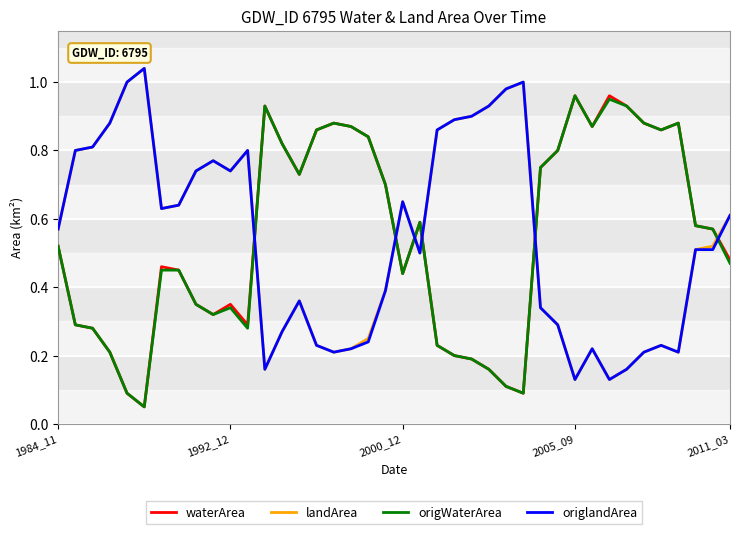

Is this an area chart (filled region under the line)?

No